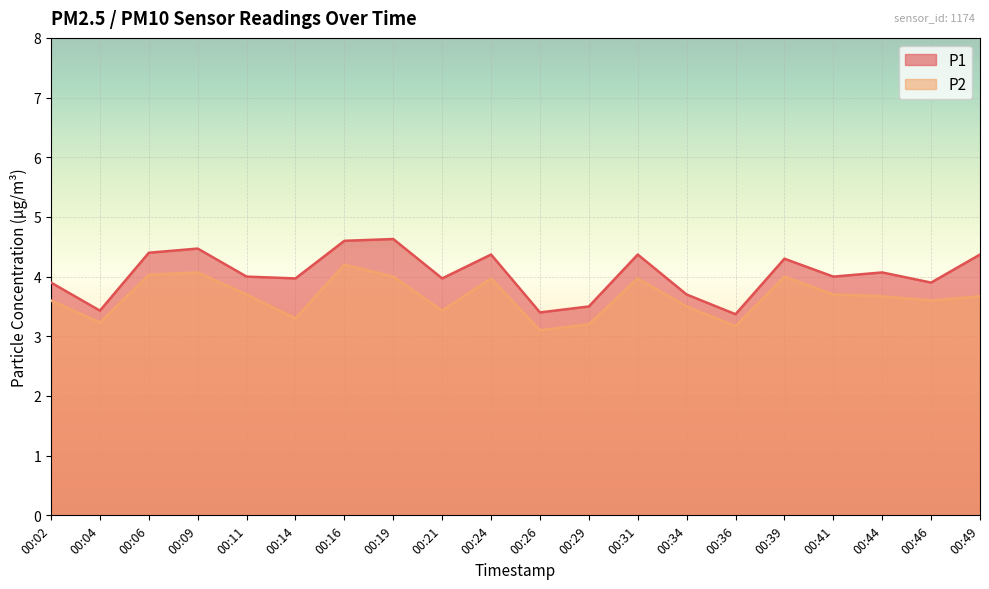

True or false: P1 has a value of 1.3 at 00:29.

False